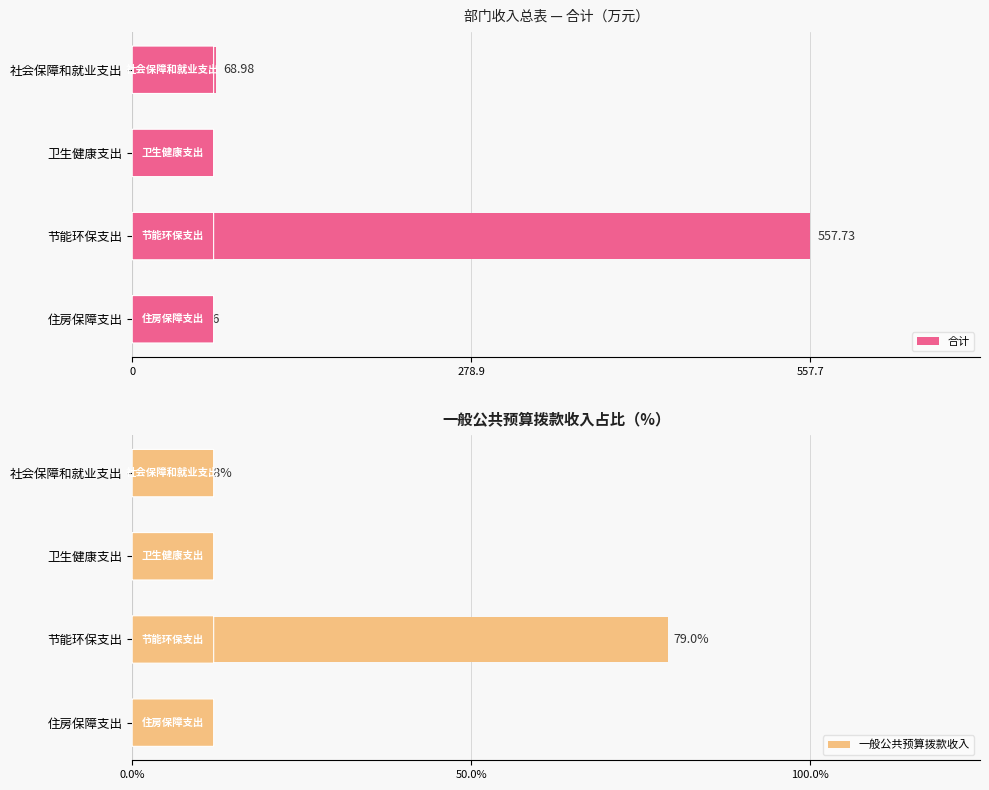

Reading left to right, extract all data points from this chart.

合计: 69.0	33.0	557.7	46.6
一般公共预算拨款收入: 9.8	4.7	79.0	6.6